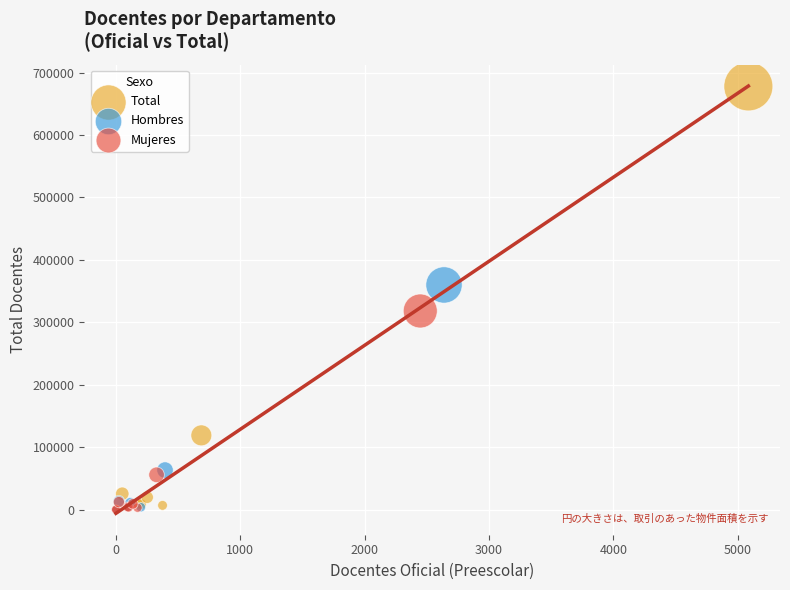

Which series has the largest Y range (max minus min)?

Total